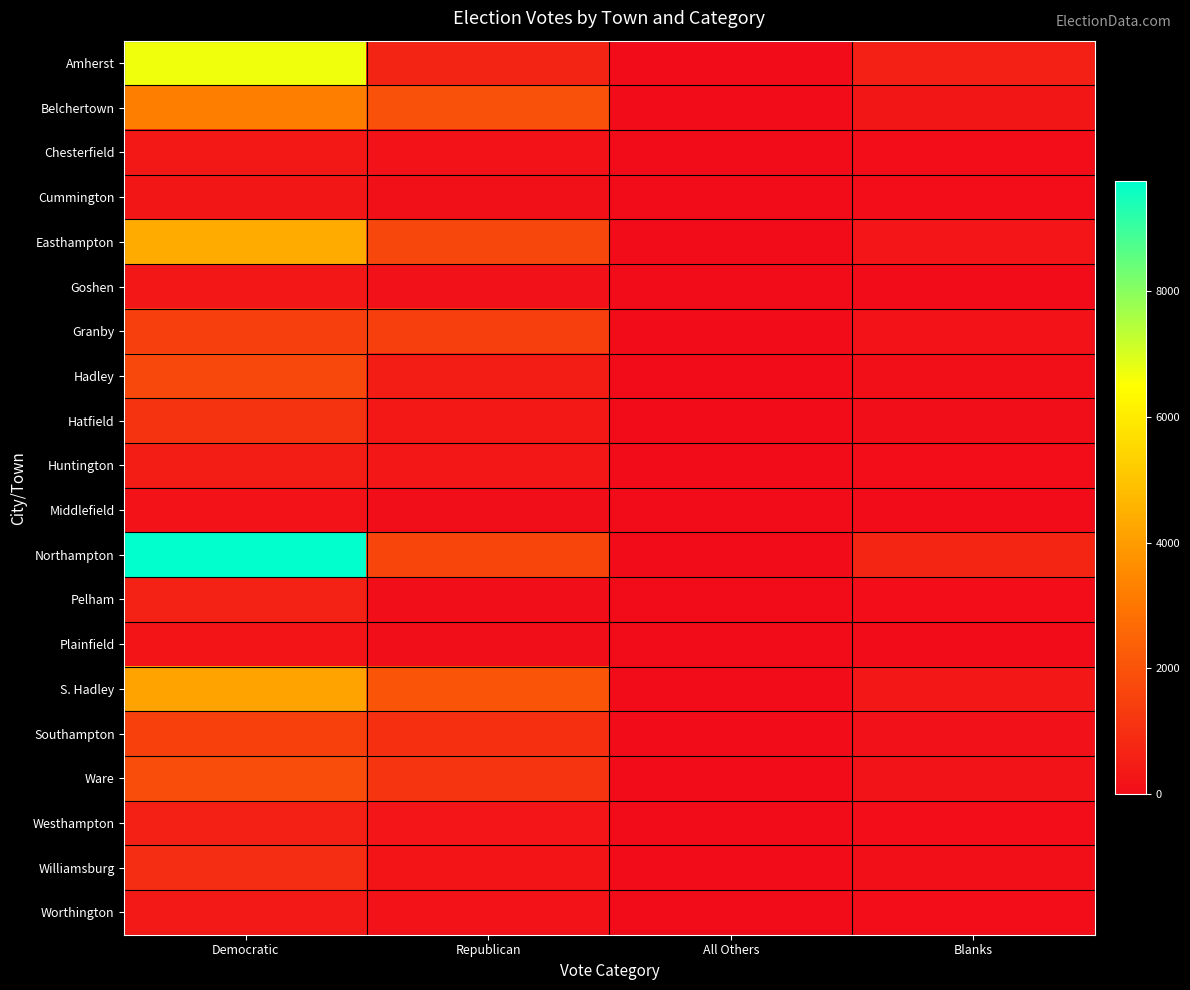

Rank the series by their maximum value, from lowest to highest.

Middlefield, Plainfield, Cummington, Goshen, Chesterfield, Worthington, Huntington, Westhampton, Pelham, Williamsburg, Hatfield, Granby, Southampton, Hadley, Ware, Belchertown, S. Hadley, Easthampton, Amherst, Northampton